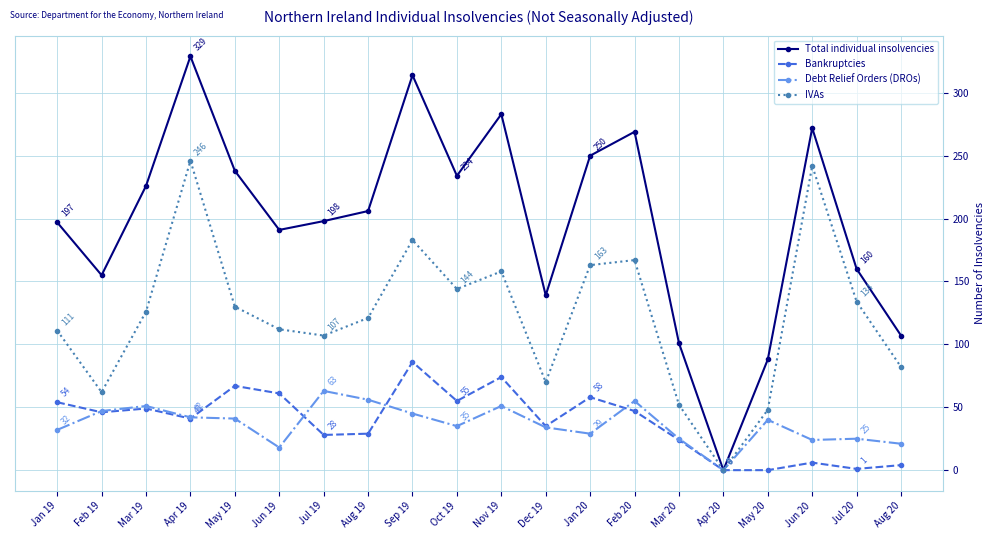

What is the label of the 5th point from the left?

May 19